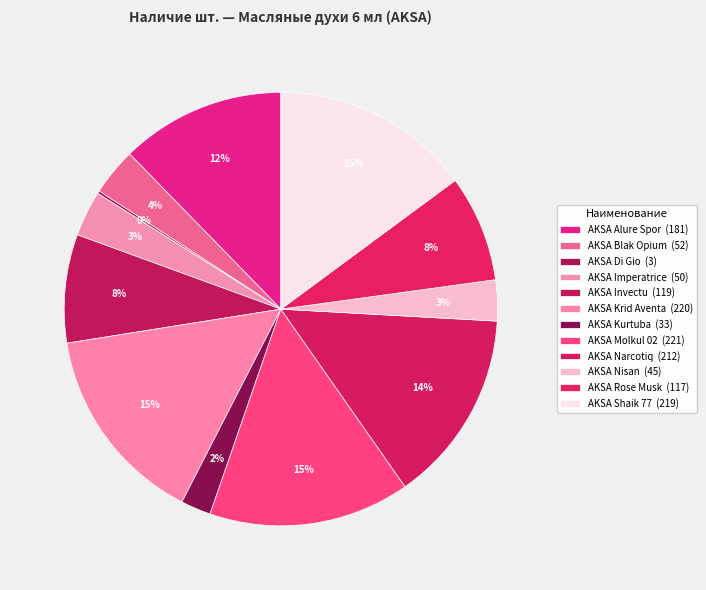

What portion of the pie excludes AKSA Alure Spor?

87.7%